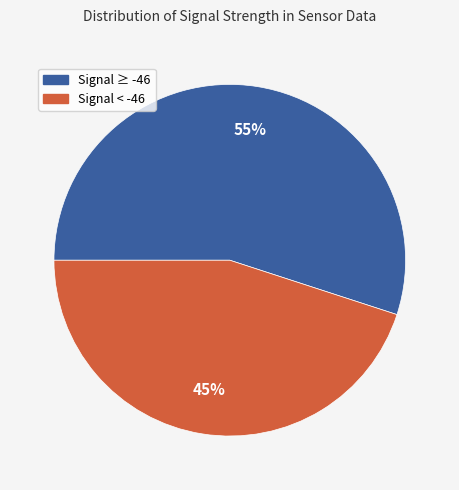

To the nearest percent, what is the average slice percentage?

50%